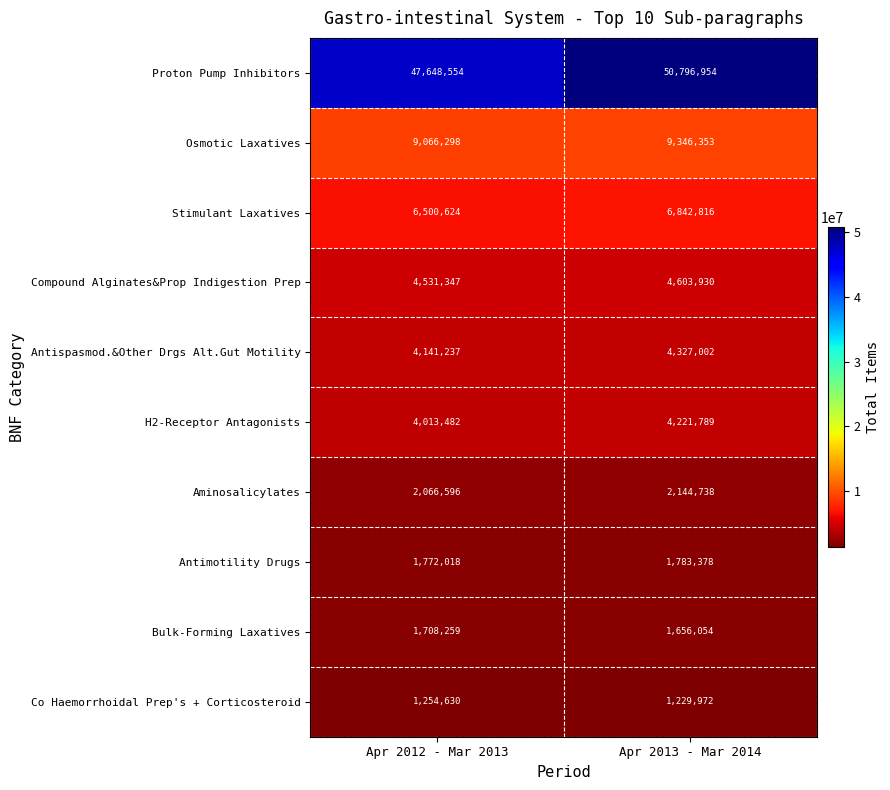

What is the sum of all Aminosalicylates values?

4211334